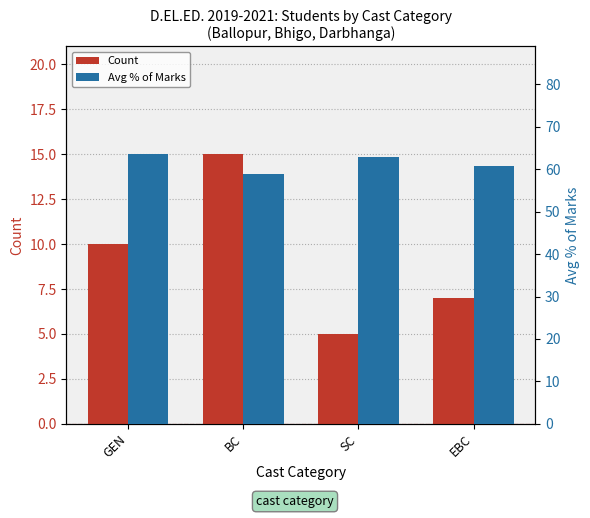

List the series in order of their overall mean, lowest first.

Count, Avg % of Marks